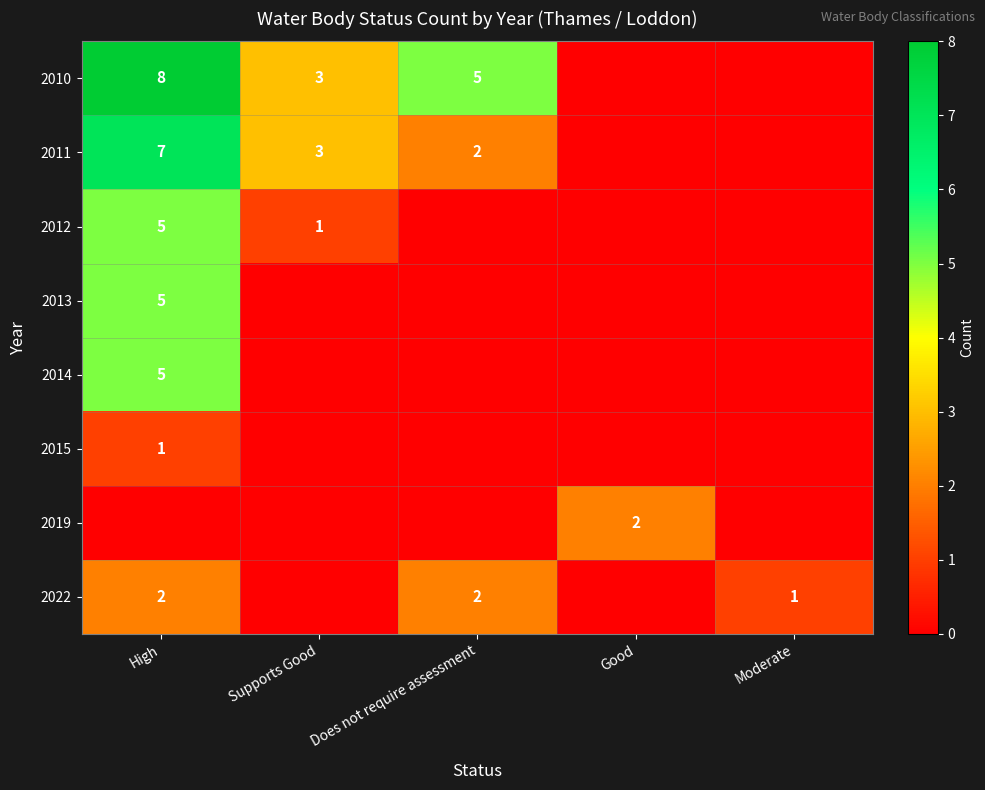

Is it true that 2014 equals 5 at High?

True